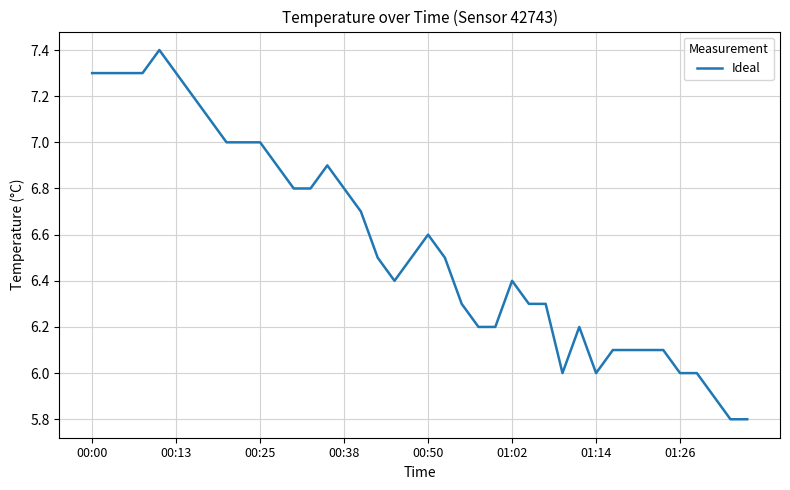

How many distinct data groups are displayed?

1